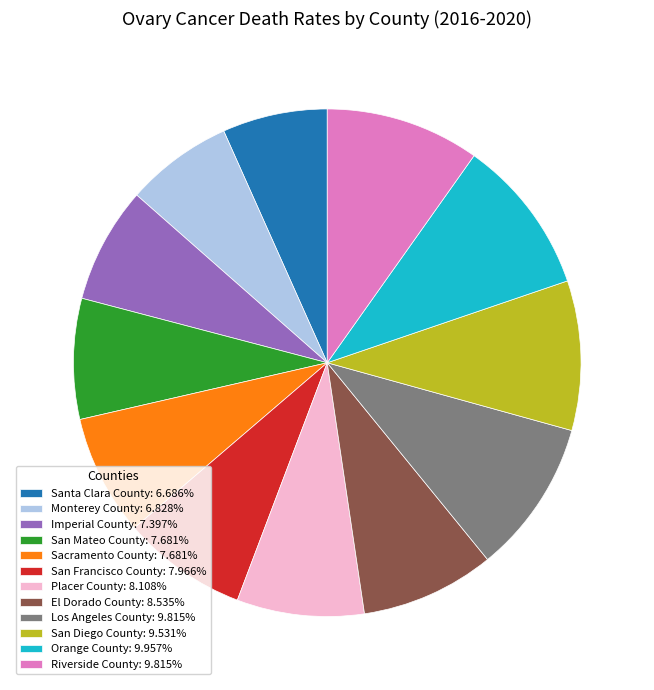

Do Los Angeles County: 9.815% and El Dorado County: 8.535% together represent more than half of the pie?

No